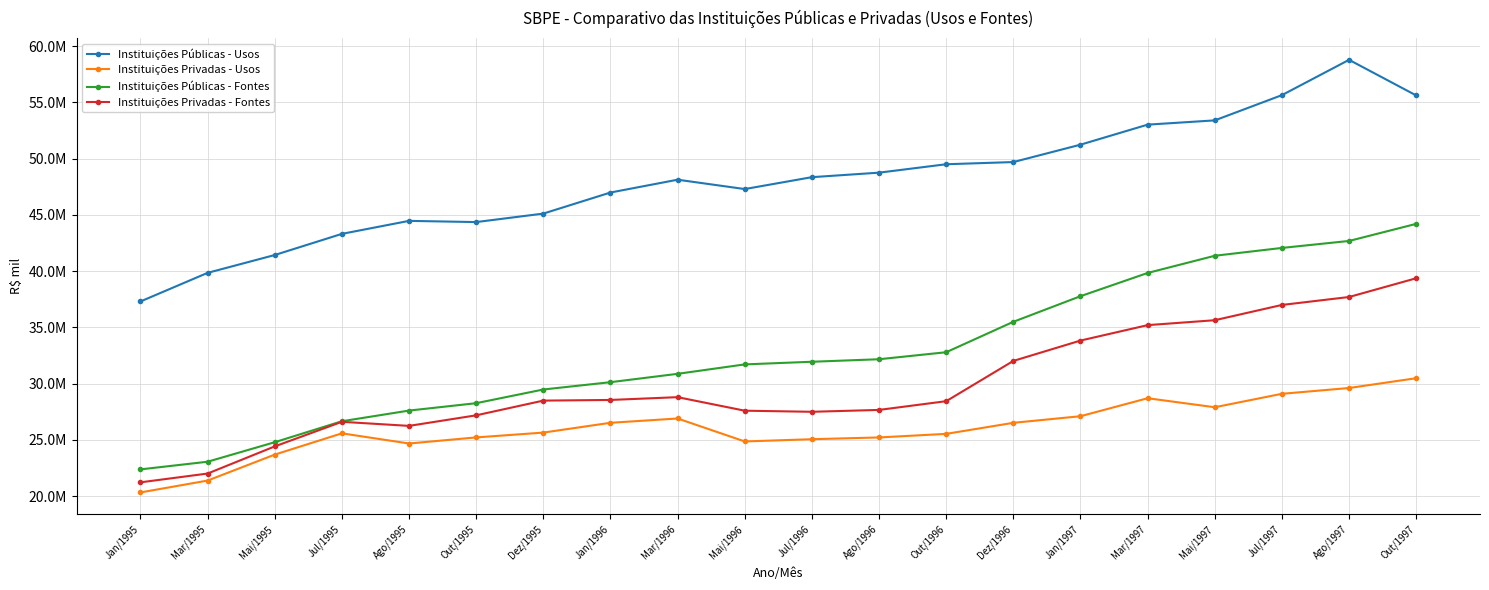

At Mar/1995, list the series in order from largest to smallest.

Instituições Públicas - Usos, Instituições Públicas - Fontes, Instituições Privadas - Fontes, Instituições Privadas - Usos